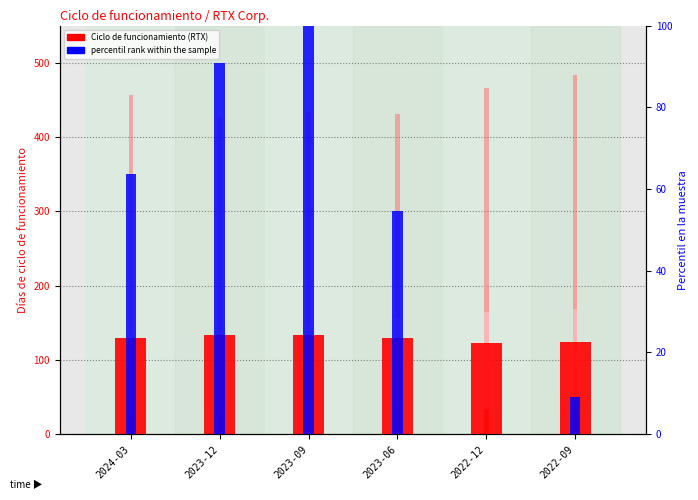

What is the total value across all series at 2023-06?

1018.5